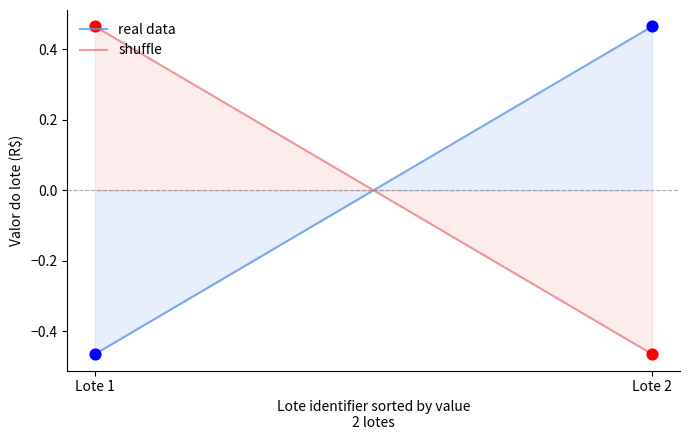

At how many categories does at least one series exceed 0?

2